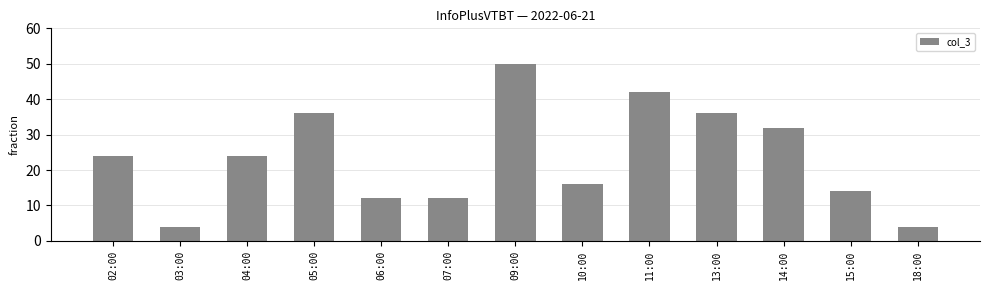

What is the minimum value shown in the chart?

4